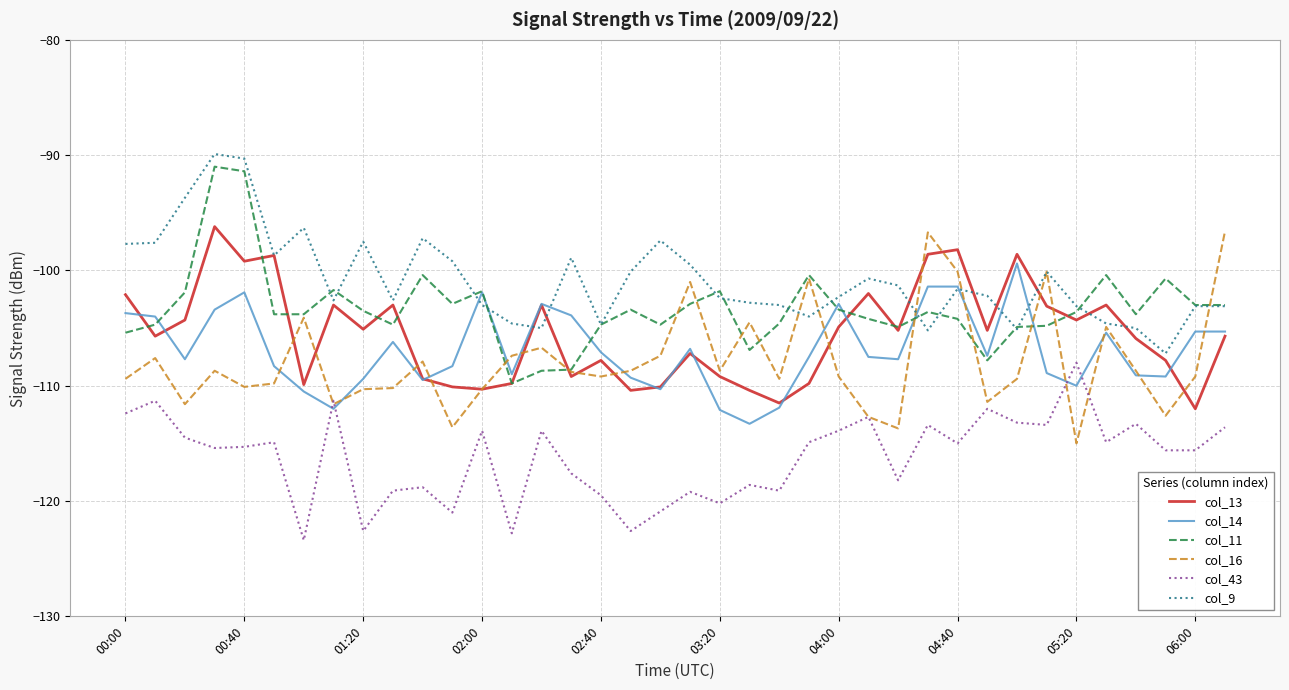

What is the maximum value shown in the chart?

-89.9